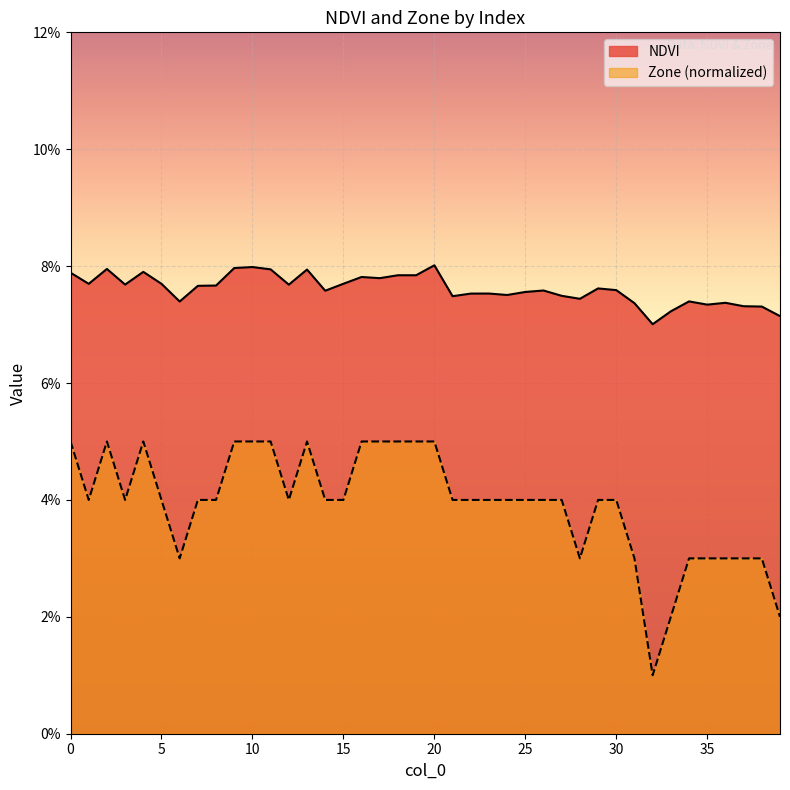

Rank the series at 6 from highest to lowest value.

NDVI, Zone